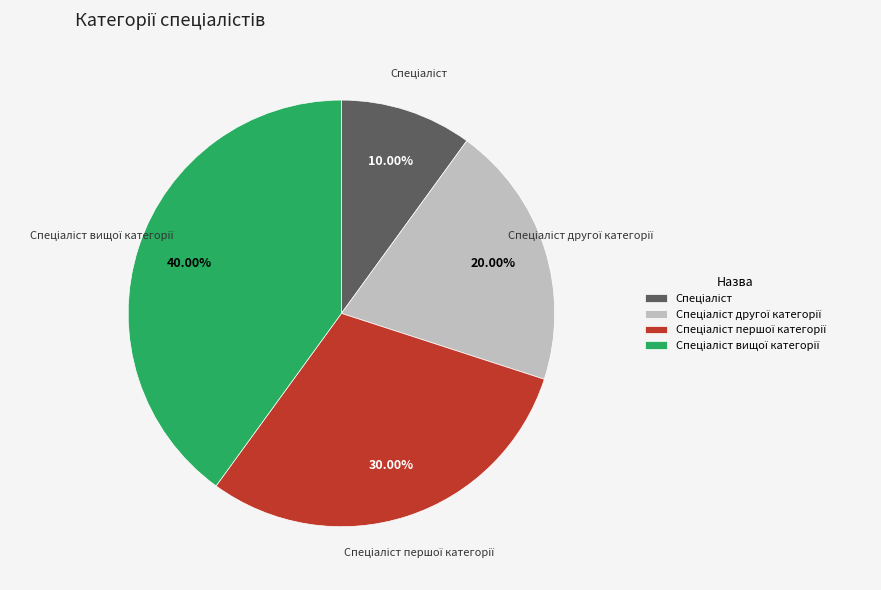

Does any single category account for the majority?

No